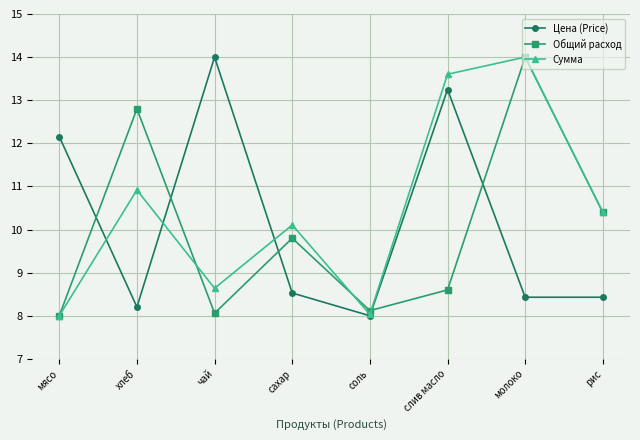

Which series has the largest total across all categories?

Сумма